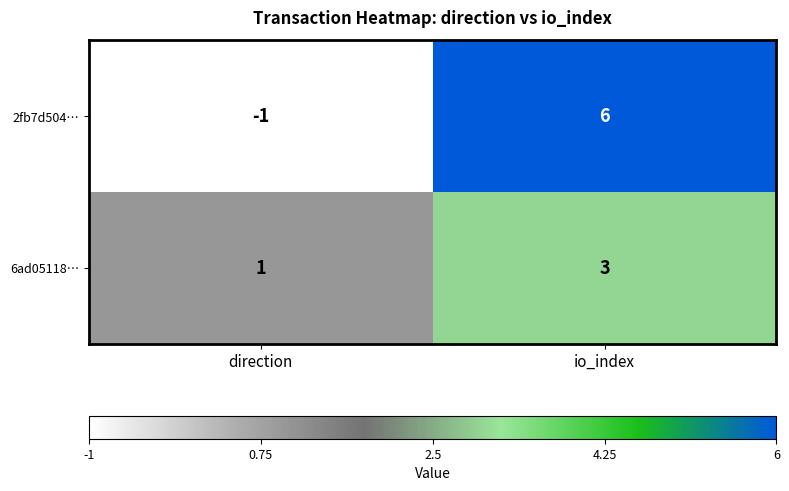

At which category is the sum across all series the highest?

io_index